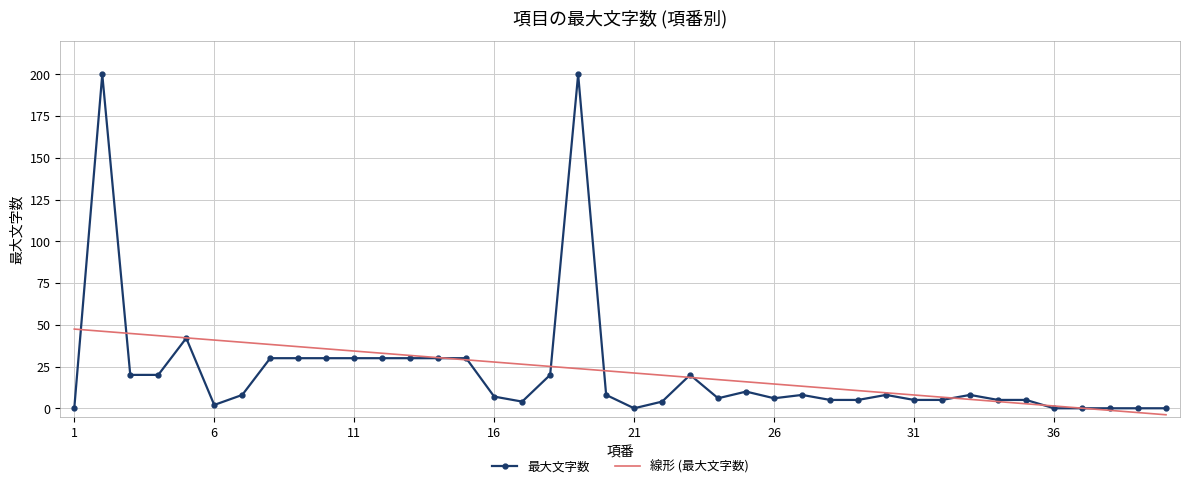

What is the difference between the maximum and second lowest values in the 最大文字数 series?

200.0